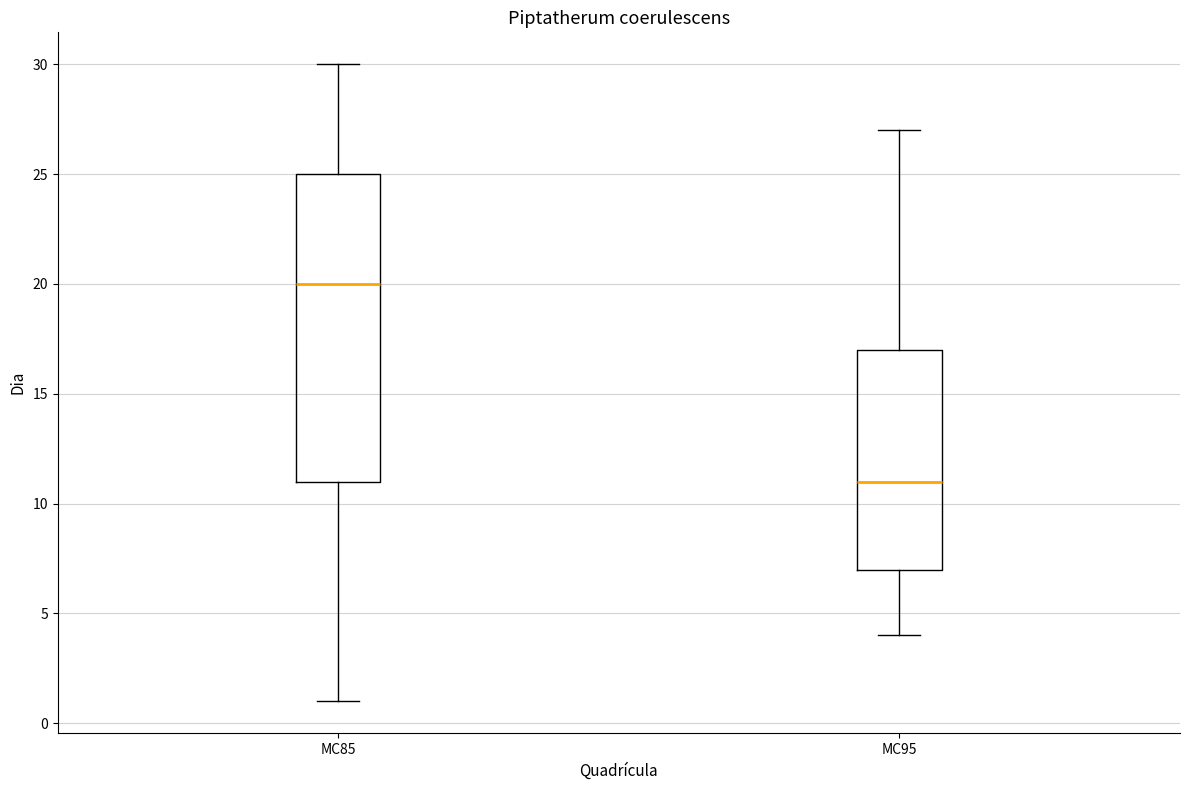

Reading left to right, transcribe this box plot: for each box, give where its median line is, the range the box spans, and where its two whiskers end, as read against the y-axis. The values are not printed on the chart, so give them approximately, as read against the axis.

MC85: median 20, box 11 to 25, whiskers 1 to 30
MC95: median 11, box 7 to 17, whiskers 4 to 27